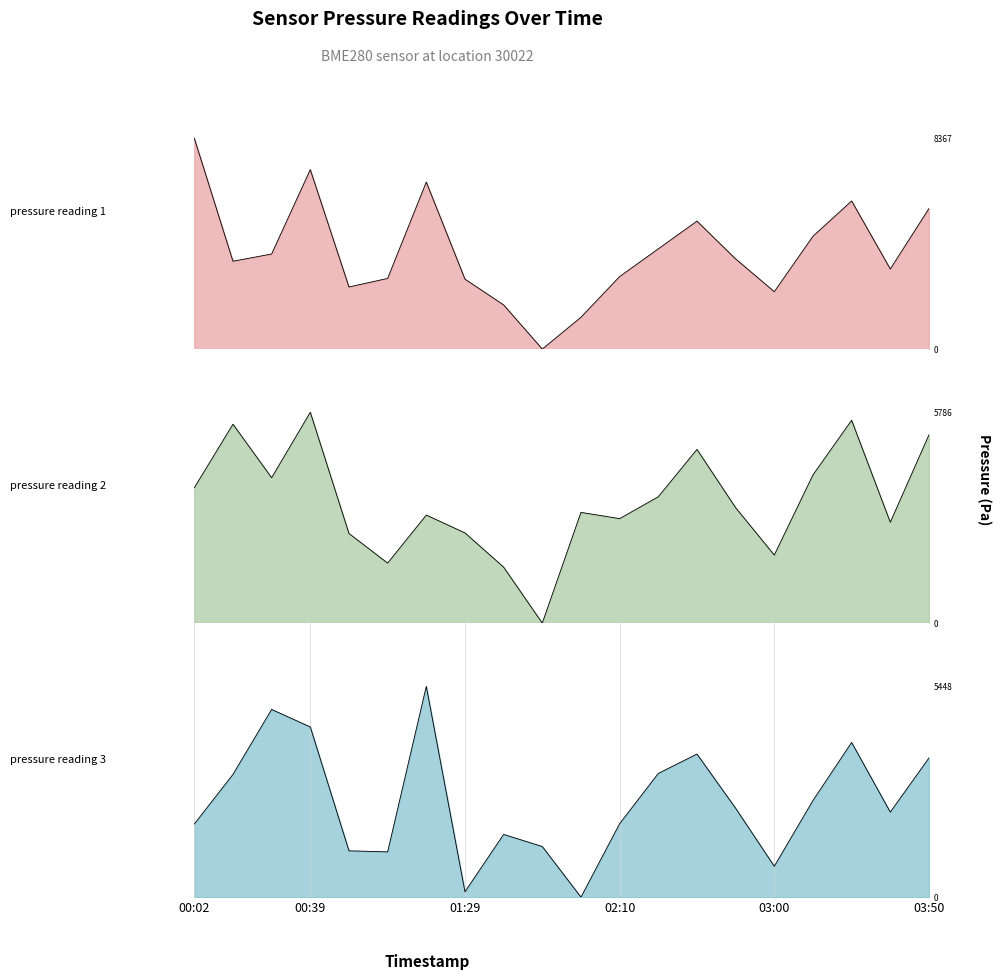

The value of pressure_3 at 03:50 is 1905.1. True or false?

False